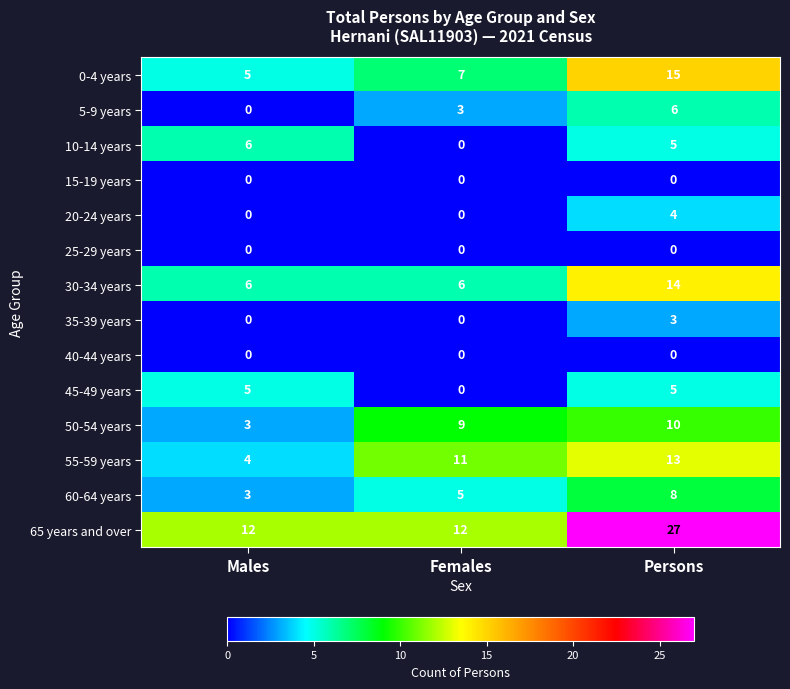

Which series has the largest total across all categories?

65 years and over